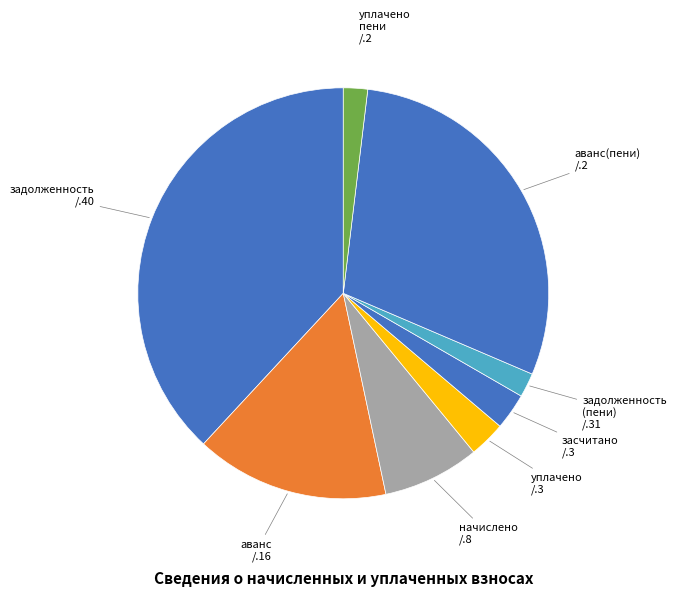

How many segments does this pie chart have?

8